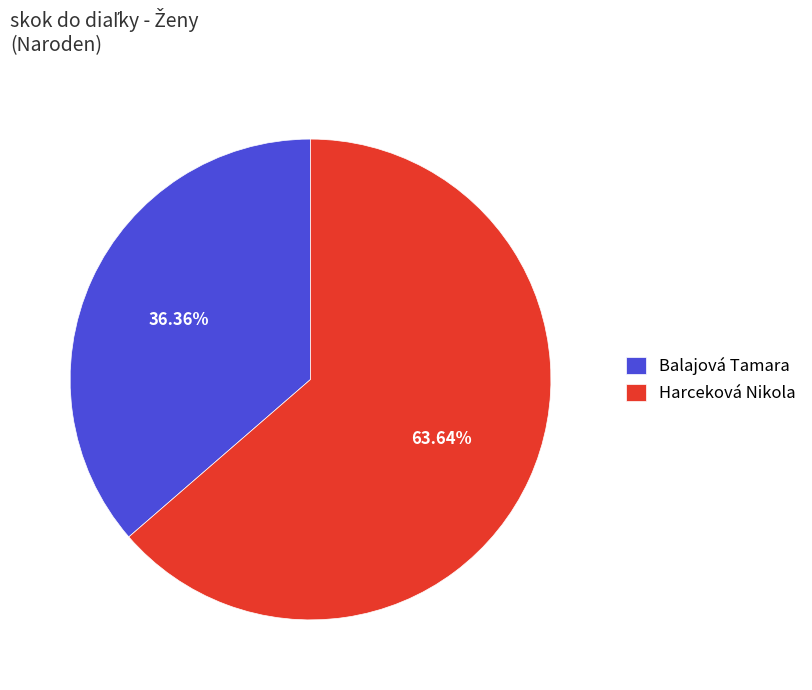

What percentage is NOT represented by Balajová Tamara?

63.6%